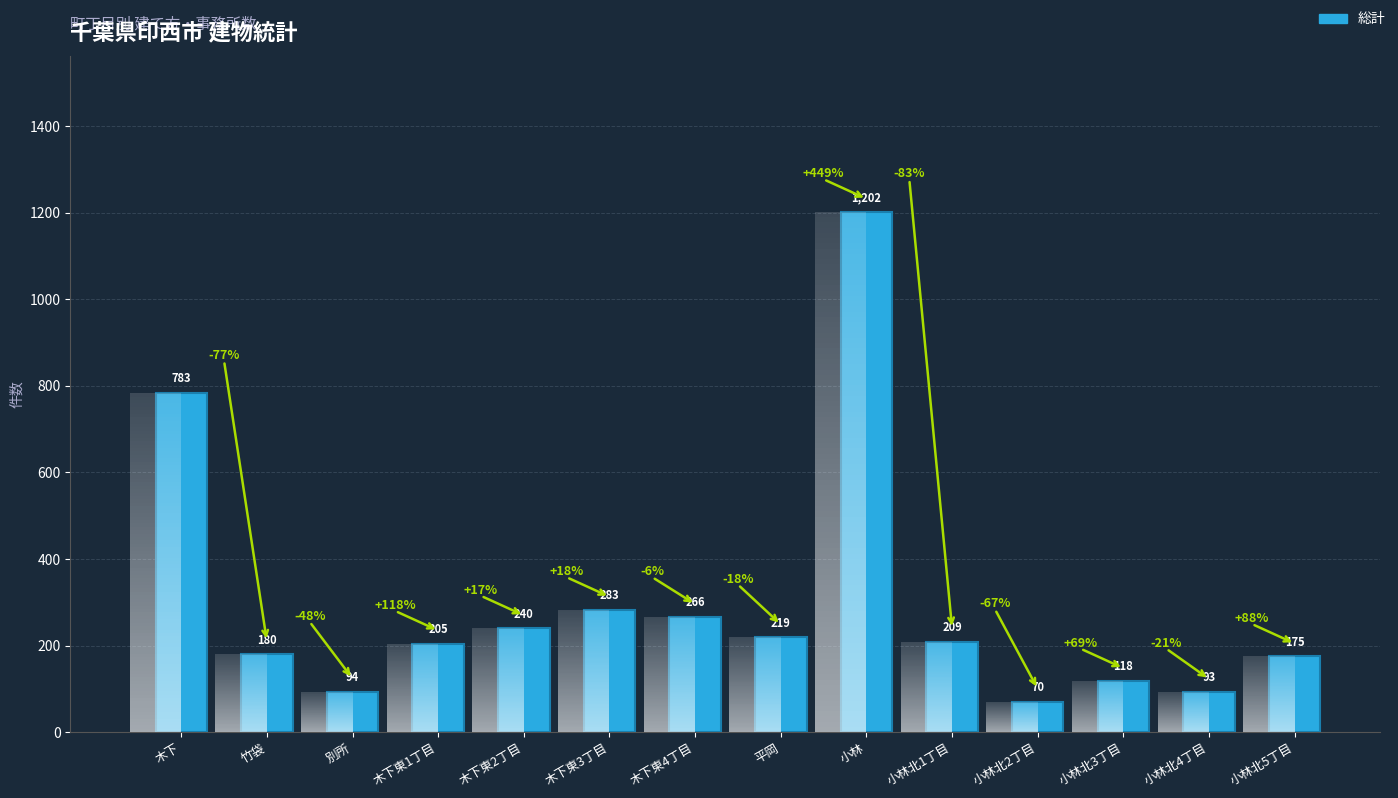

Reading left to right, extract all data points from this chart.

783	180	94	205	240	283	266	219	1202	209	70	118	93	175